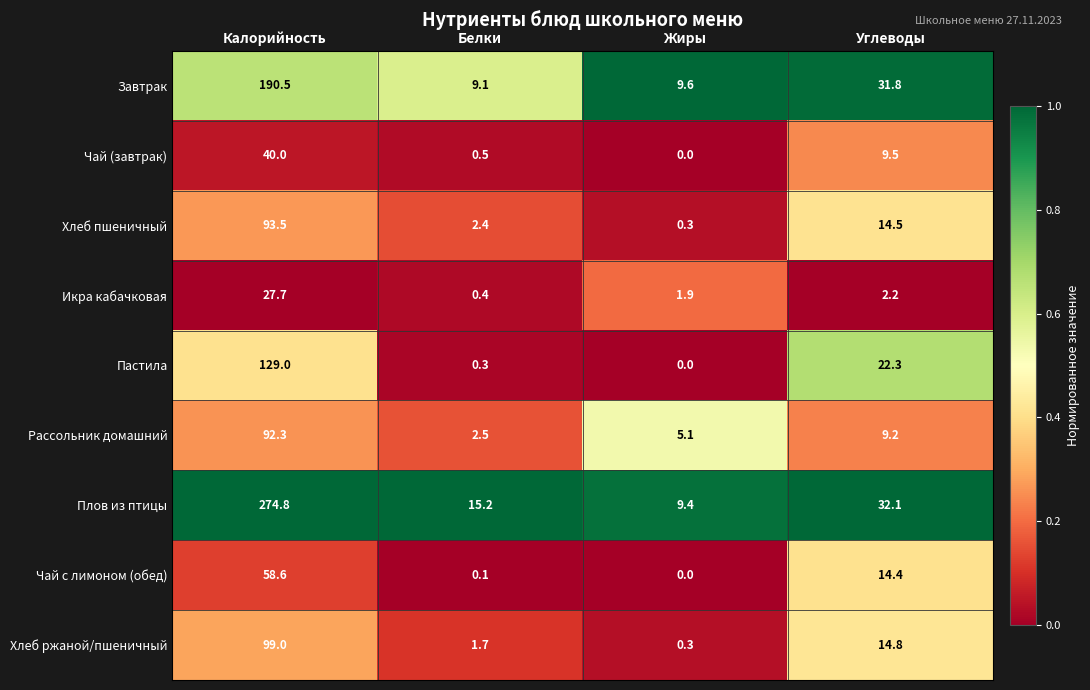

The Рассольник домашний series shows 1.3 at Жиры. True or false?

False